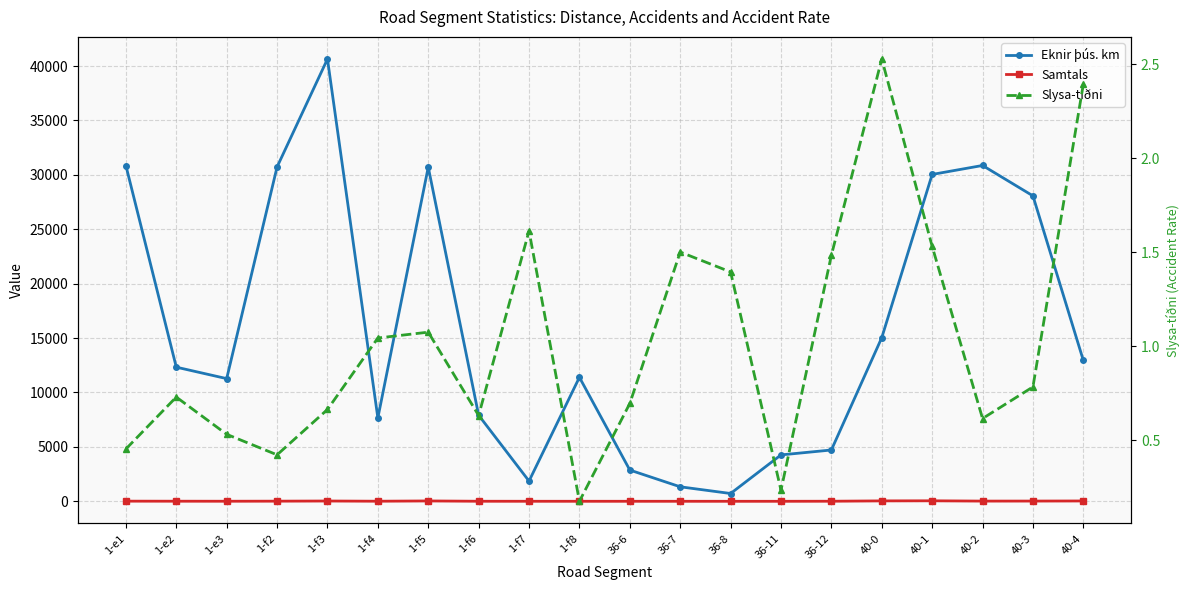

How many data points in Samtals are above 9?

9